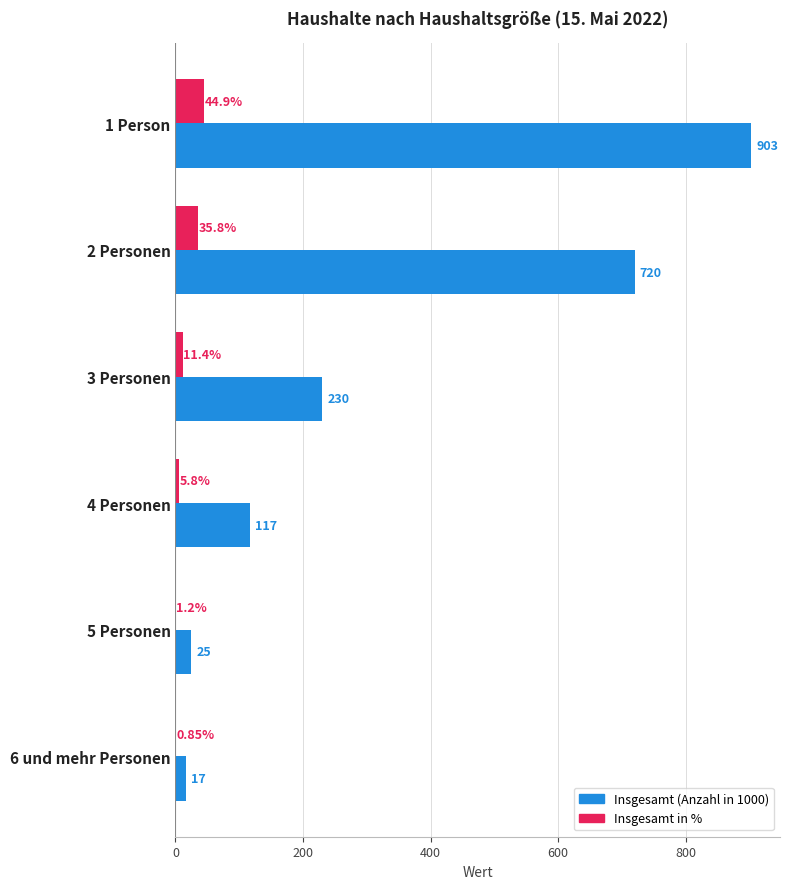

What is the sum of the Insgesamt (Anzahl in 1000) values at 1 Person and 3 Personen?

1133.0